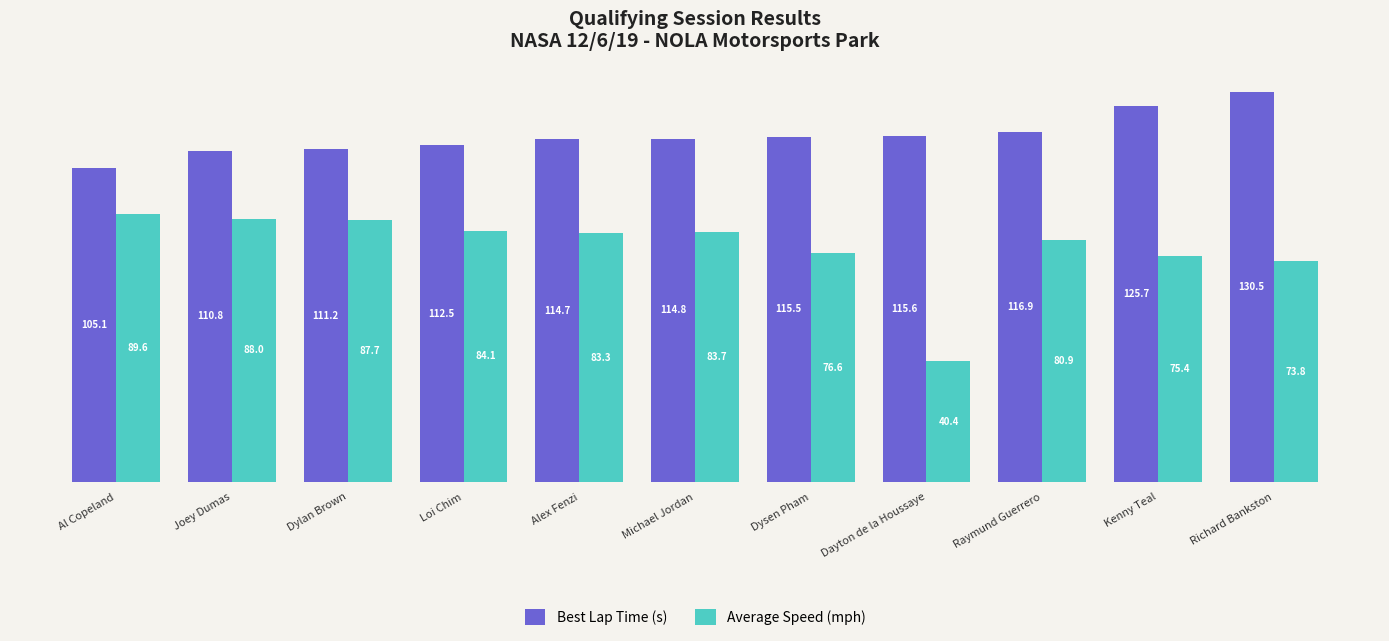

How many bars are there in each group?

2